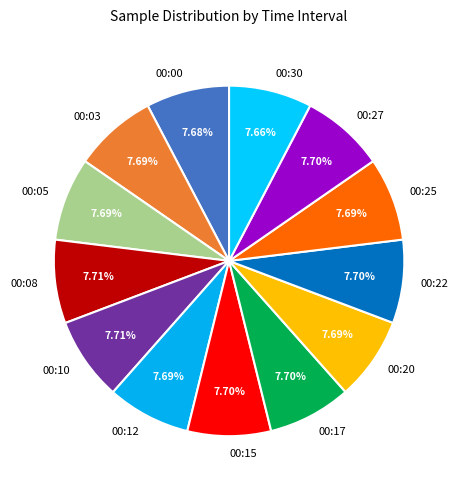

Does 00:05 represent more than half of the total?

No